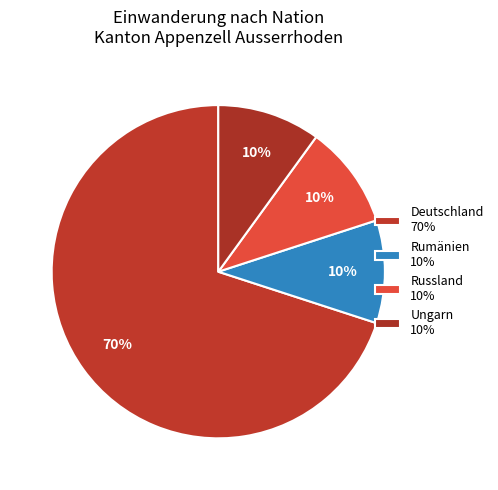

To the nearest percent, what is the average slice percentage?

25%